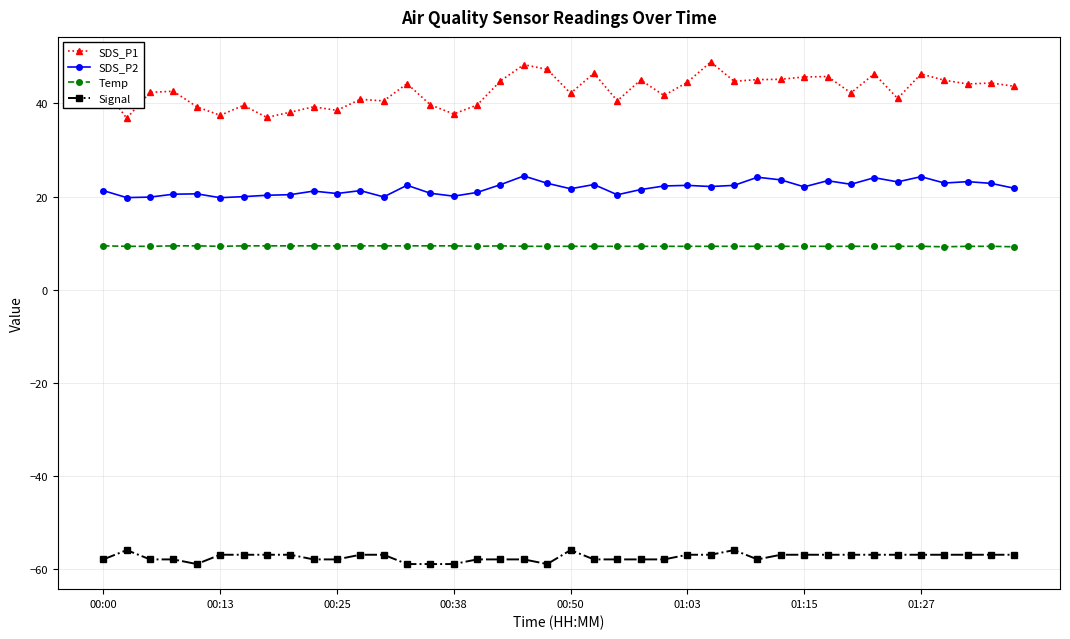

What is the highest value of the SDS_P2 series?

24.4